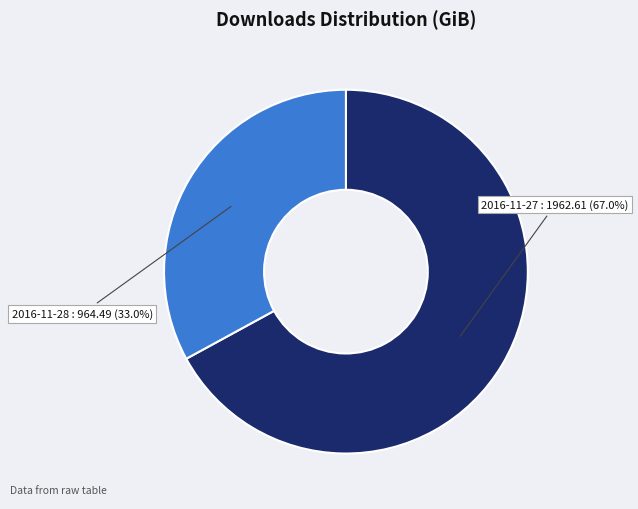

Is there a majority slice in this chart?

Yes